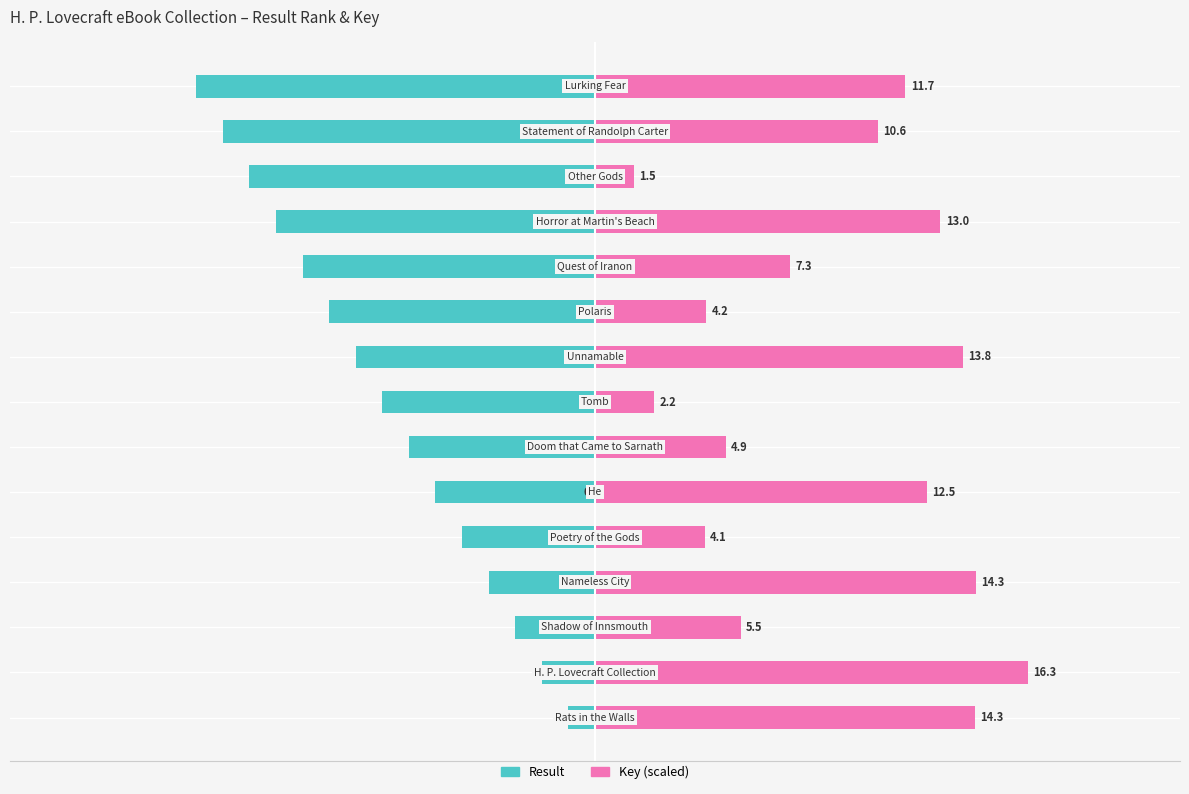

Which series has the widest spread of values?

Key (scaled)